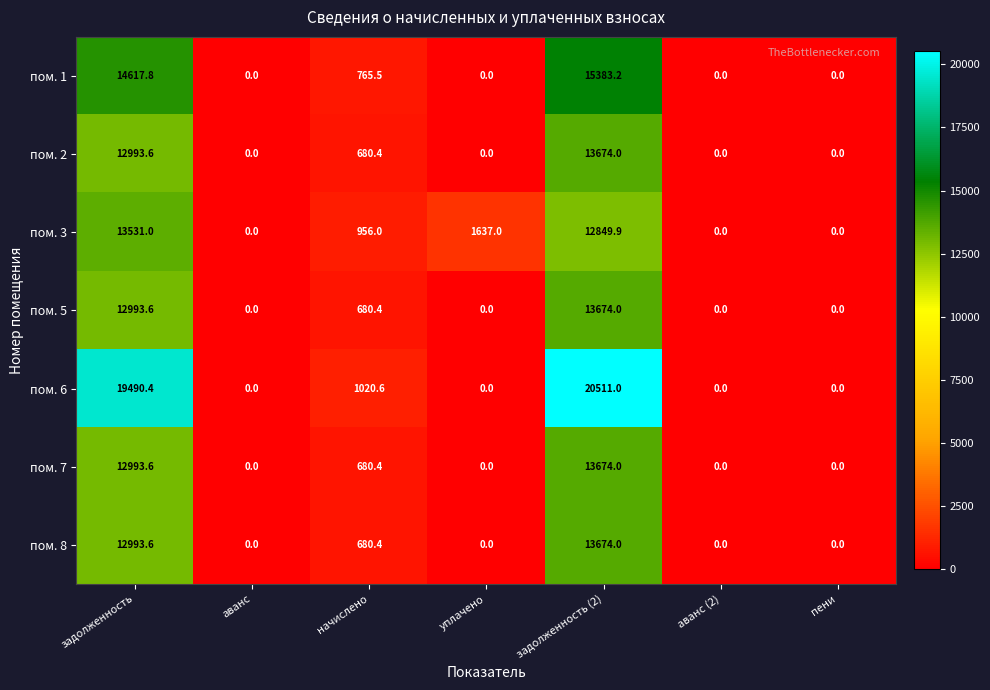

What is the difference between the second highest and second lowest values in the пом. 5 series?

12993.6